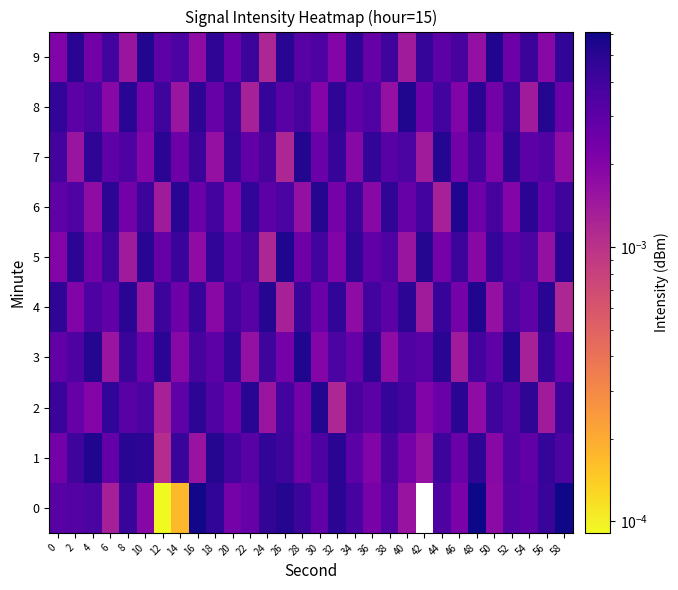

Which has a higher value, 50 or 32?

32